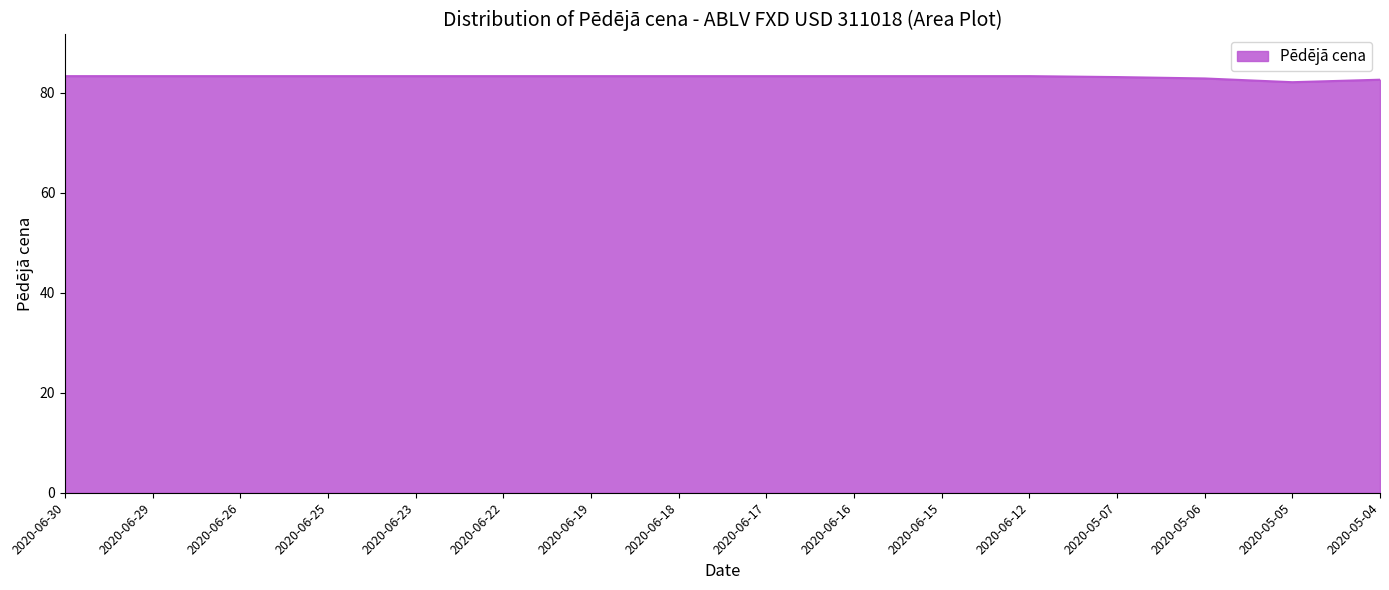

What is the difference between the maximum and minimum values?

1.2